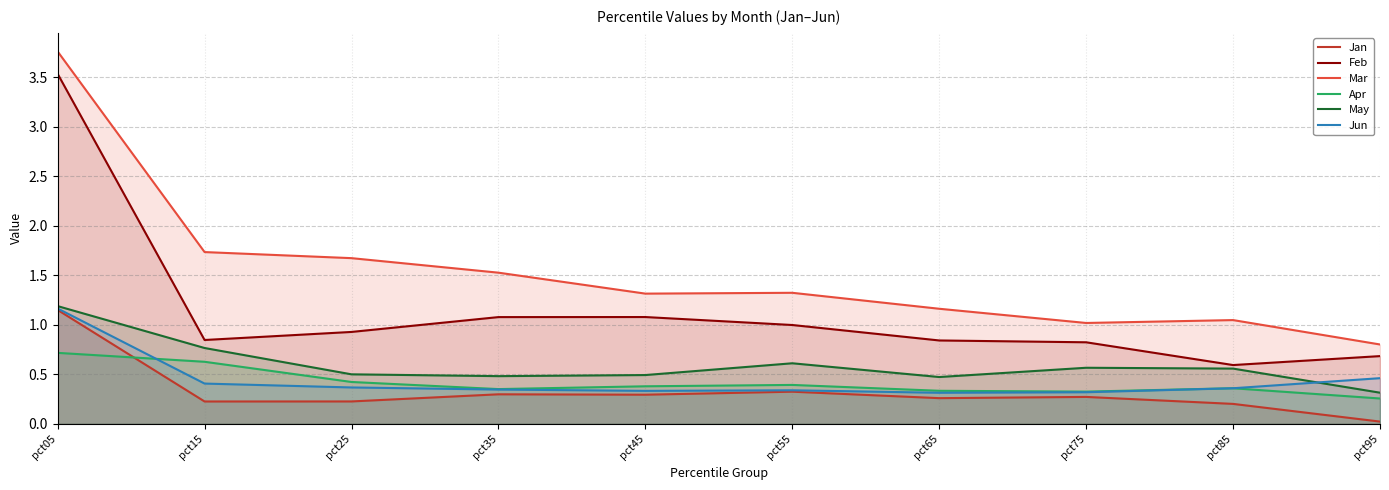

Which series has the widest spread of values?

Mar